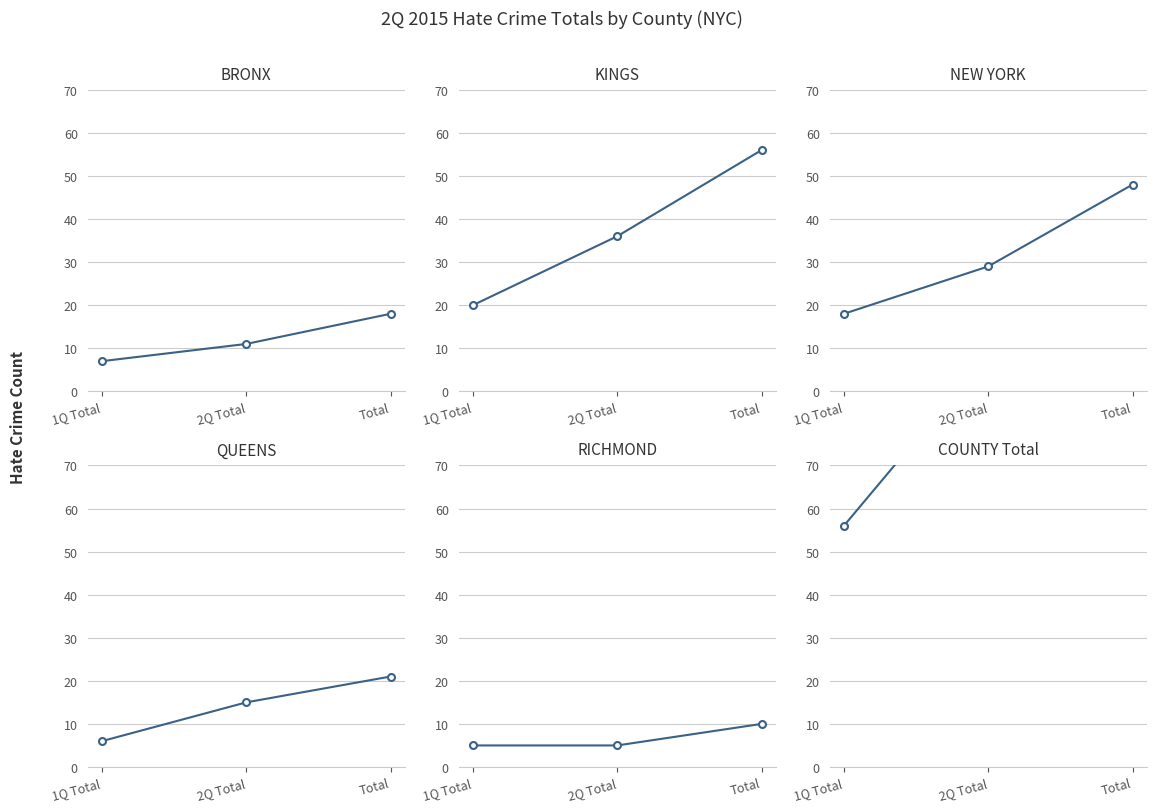

How many data points in NEW YORK are above 29?

1